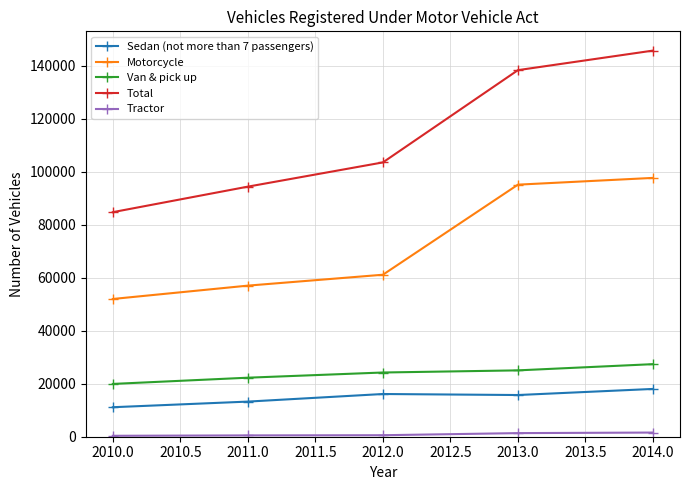

True or false: Sedan (not more than 7 passengers) and Tractor intersect in this chart.

False